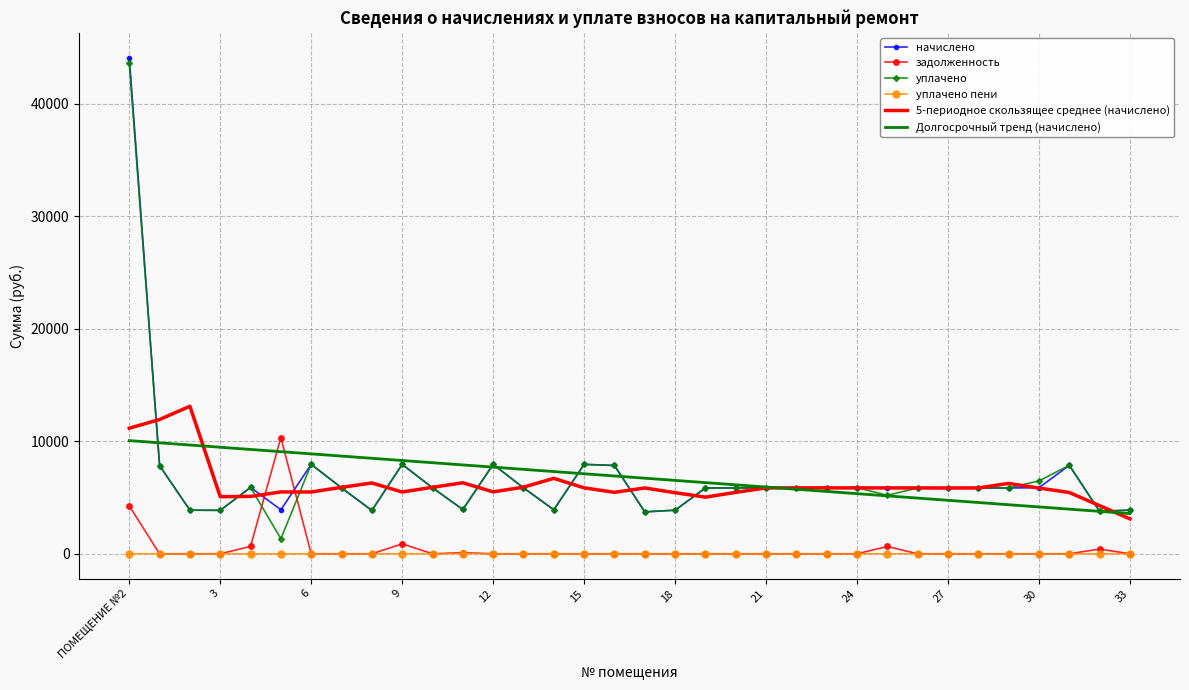

What is the maximum value shown in the chart?

44103.4